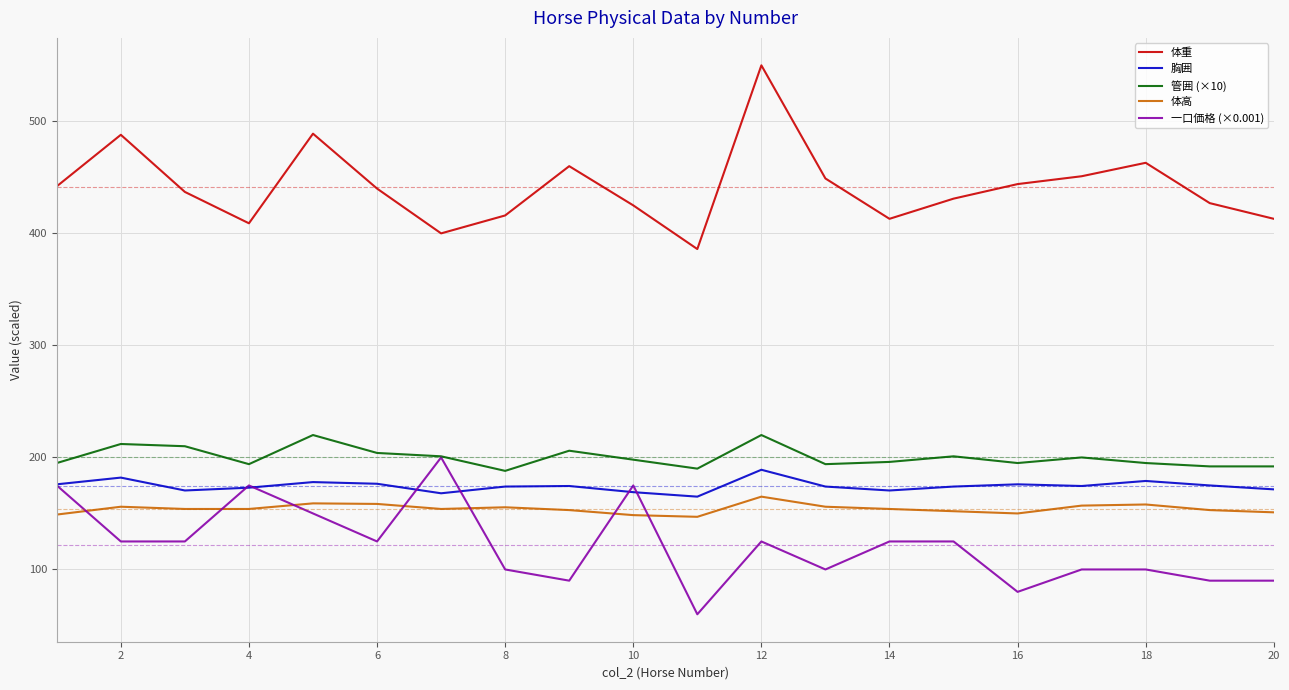

Does the chart have visible grid lines?

Yes